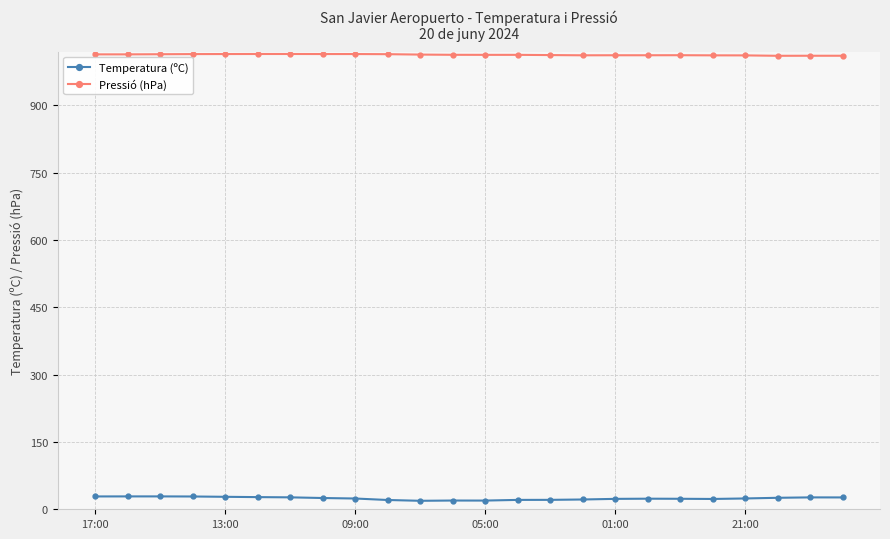

What is the difference between the second highest and minimum values in the Temperatura (ºC) series?

9.8